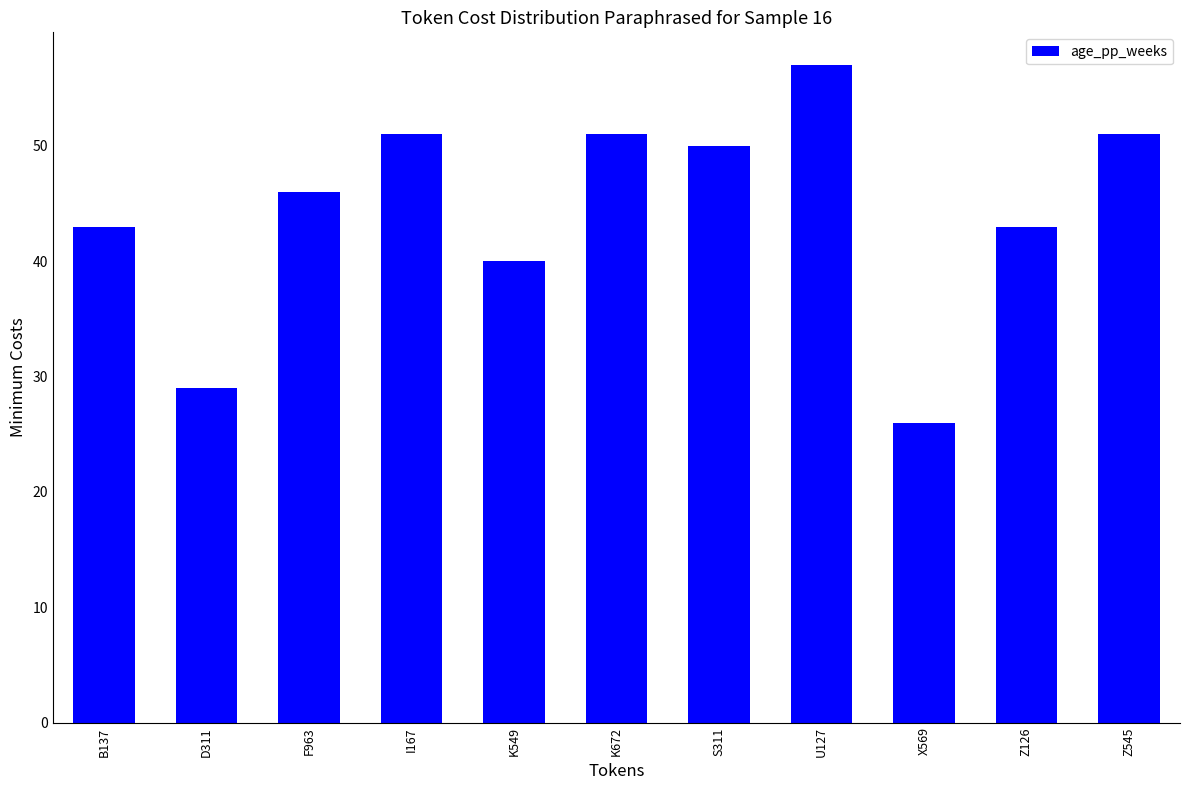

What is the label of the 5th bar from the right?

S311